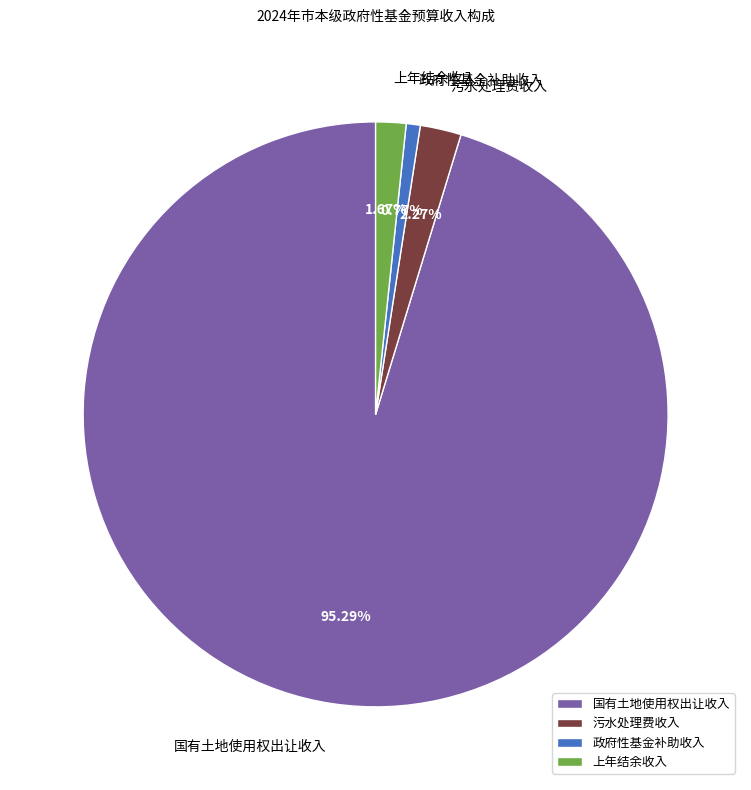

Combined, do 政府性基金补助收入 and 上年结余收入 account for over 50%?

No